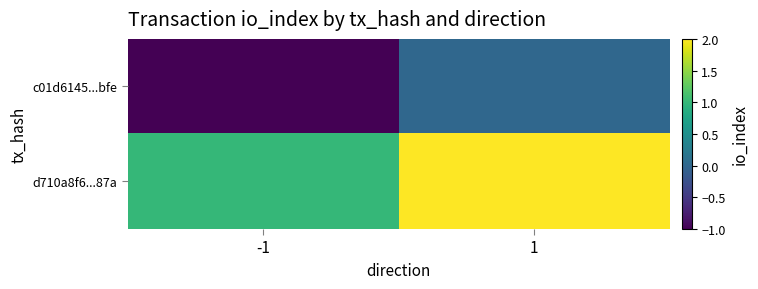

At how many categories does at least one series exceed 0?

2